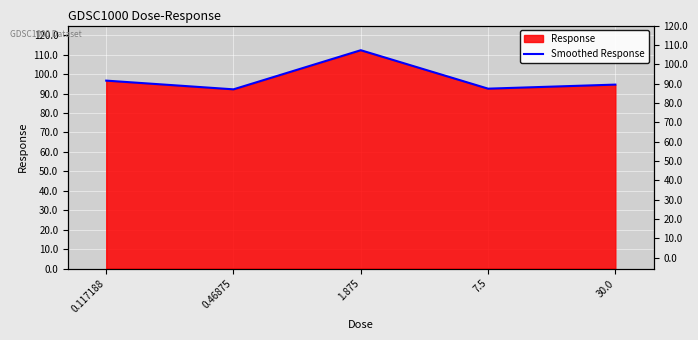

At which category does the chart reach its minimum across all series?

0.46875